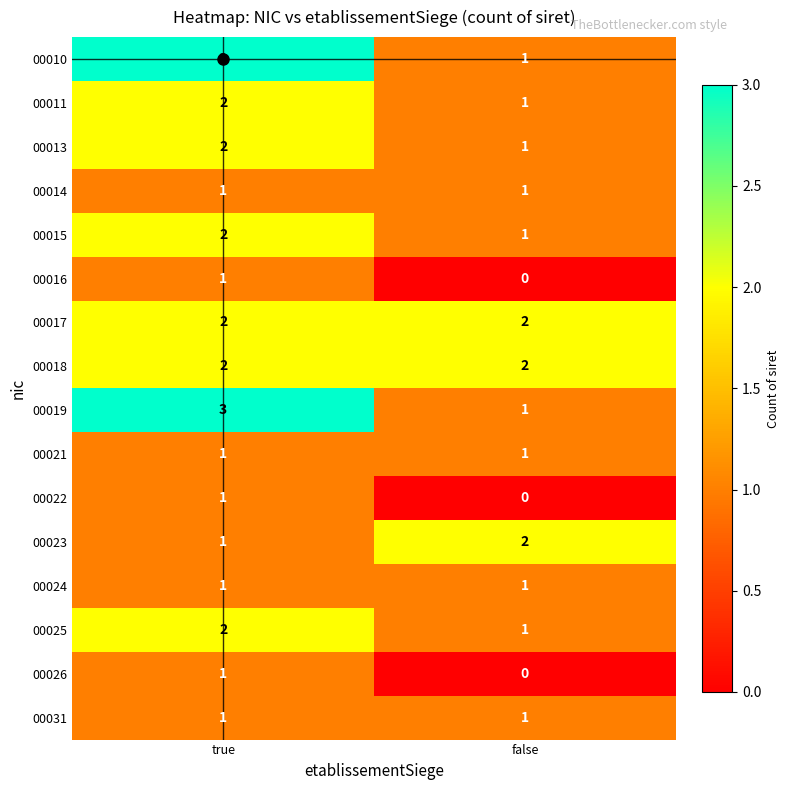

What is the total value across all series at true?

26